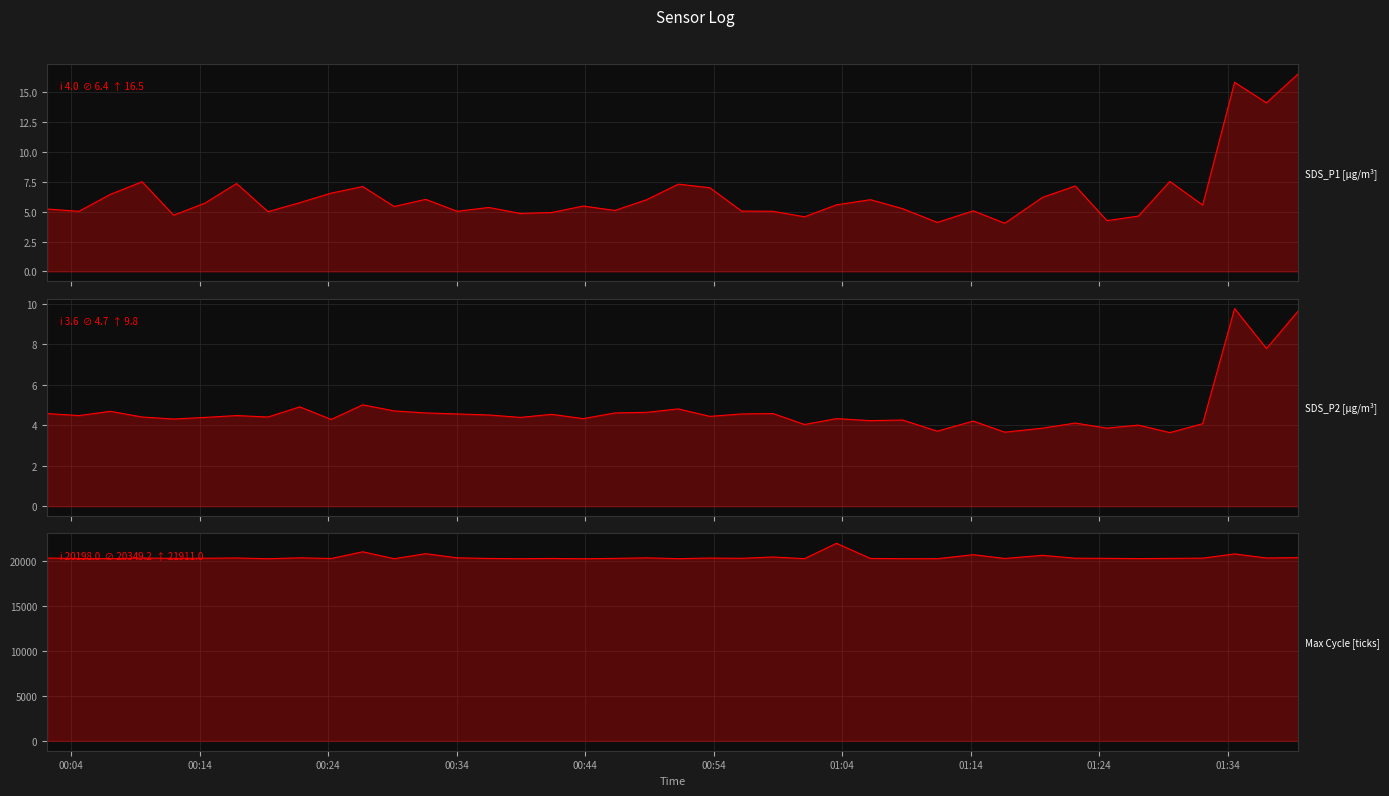

How many interior local peaks does the SDS_P2 series have?

13